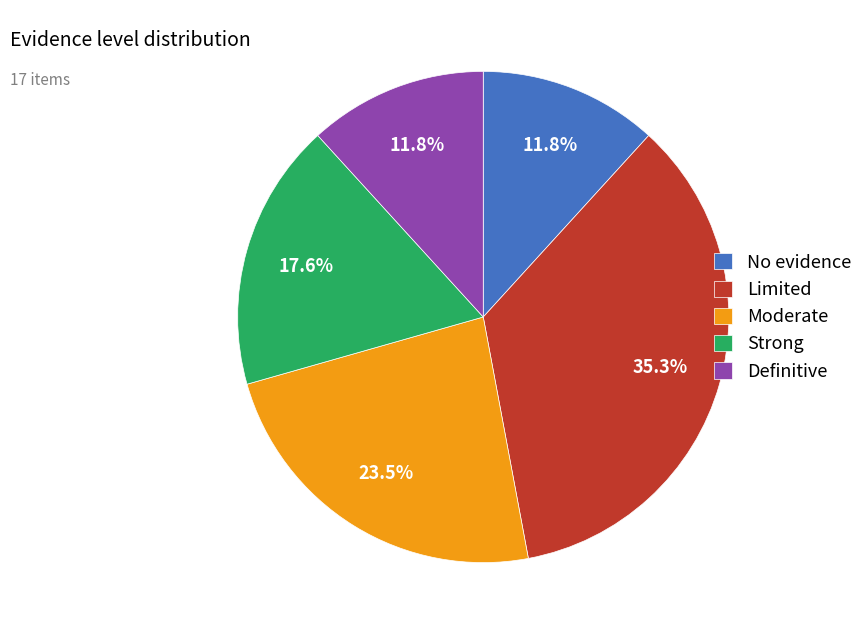

To the nearest percent, what is the combined percentage of Limited and Moderate?

59%